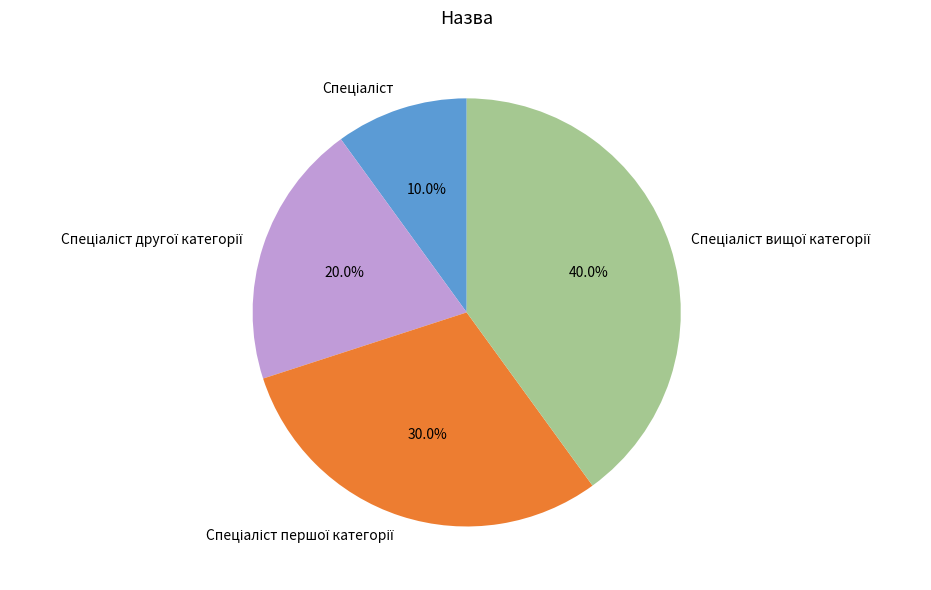

Does any single category account for the majority?

No